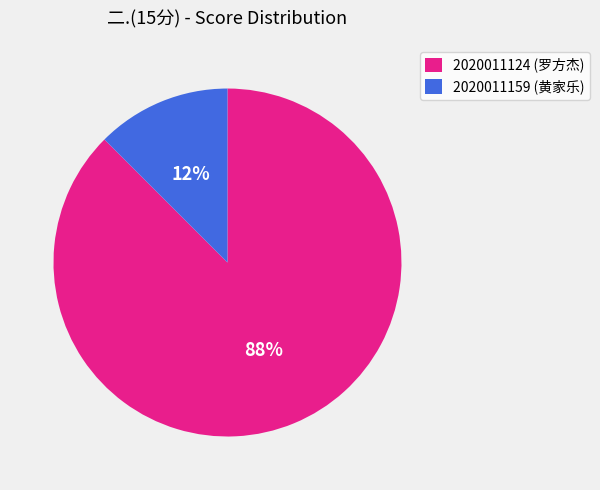

Which category accounts for the majority?

2020011124 (罗方杰)